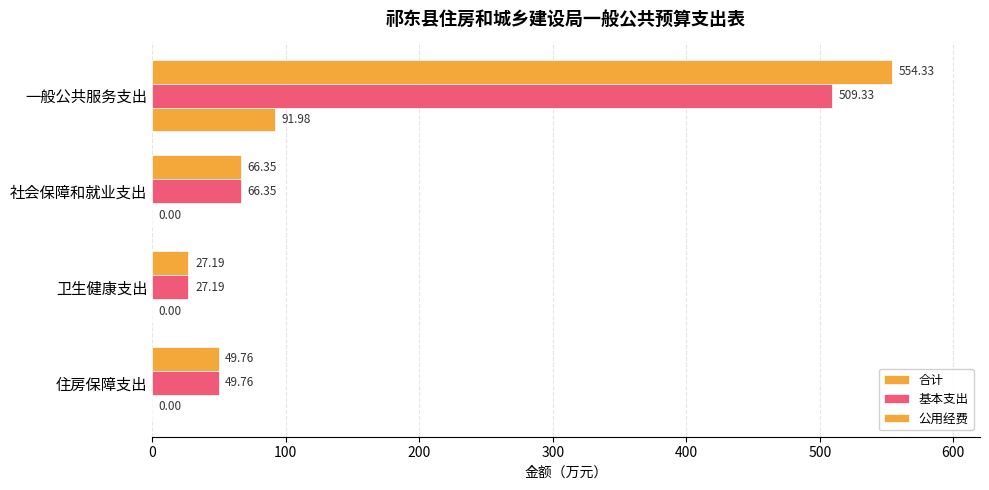

How many data points in 基本支出 are above 66?

2